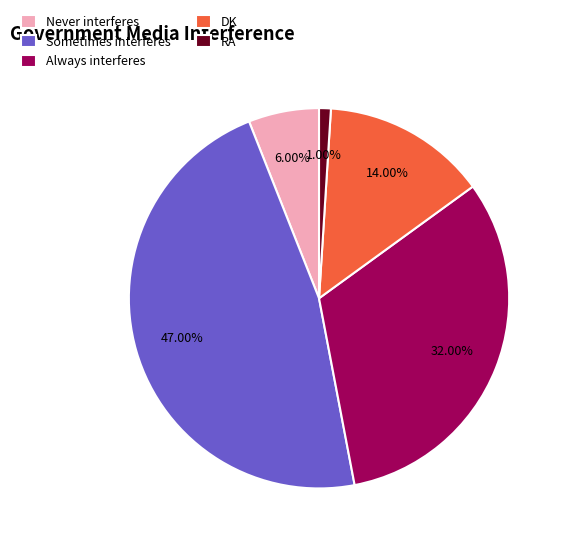

Is RA the majority of the pie?

No